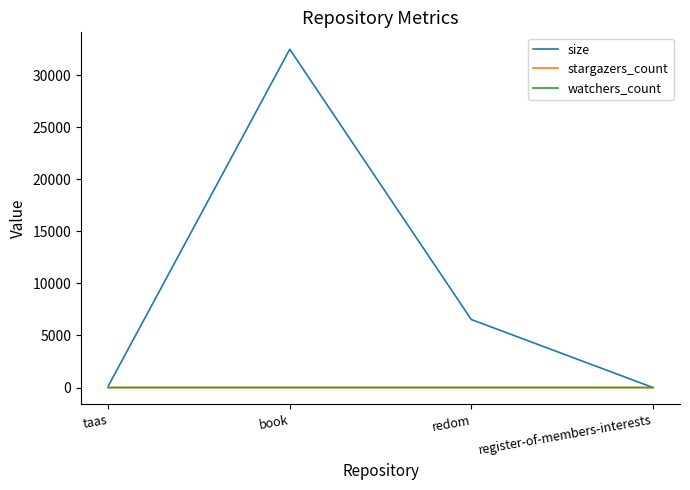

True or false: stargazers_count has a value of 0 at book.

False